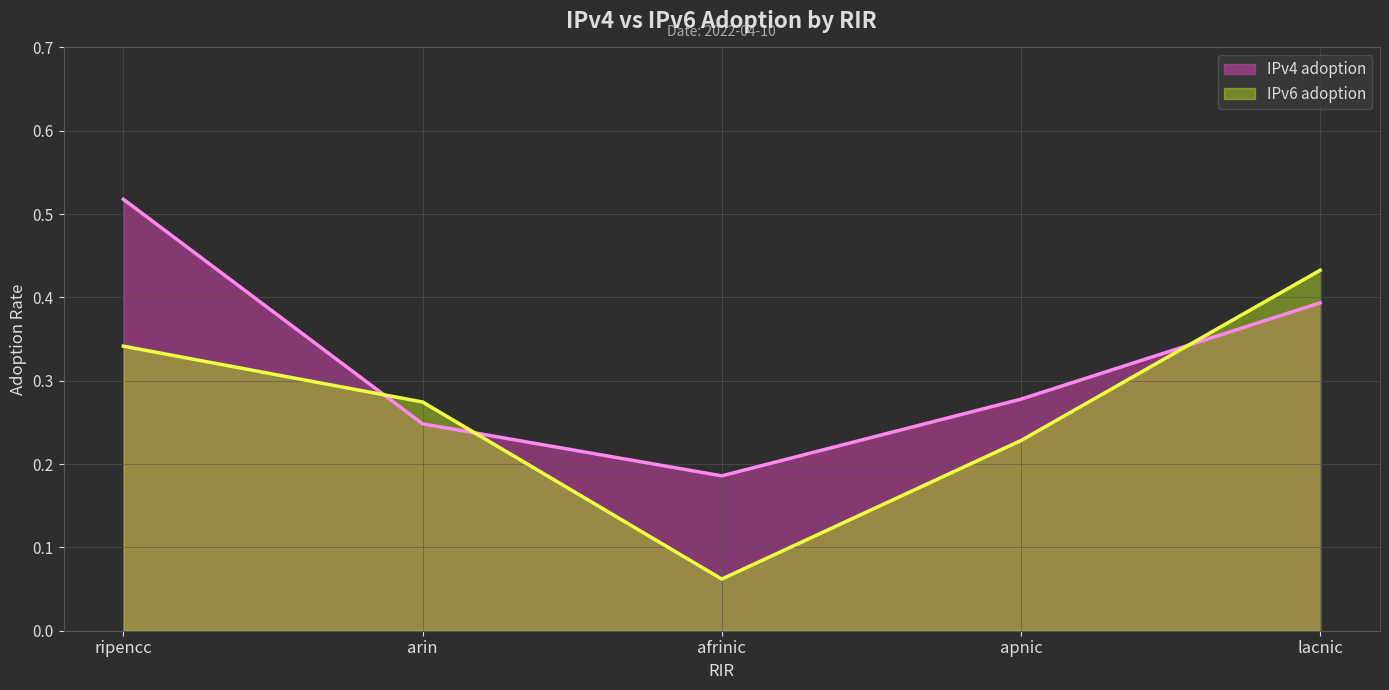

Is it true that IPv6 adoption equals 0.6 at lacnic?

False